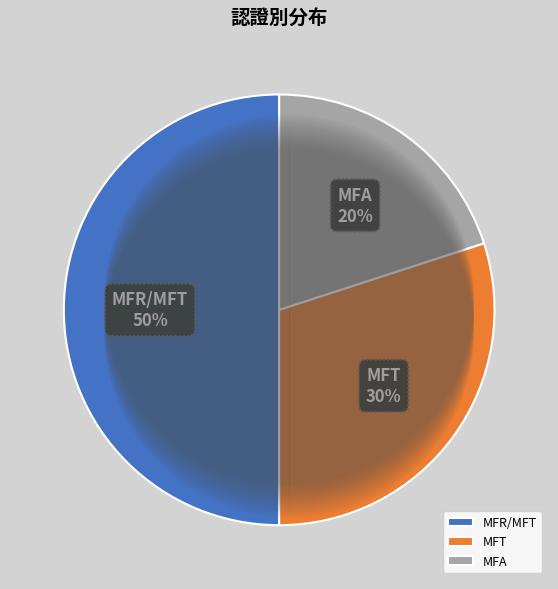

Approximately how many times larger is the value at MFT compared to MFR/MFT?

0.6